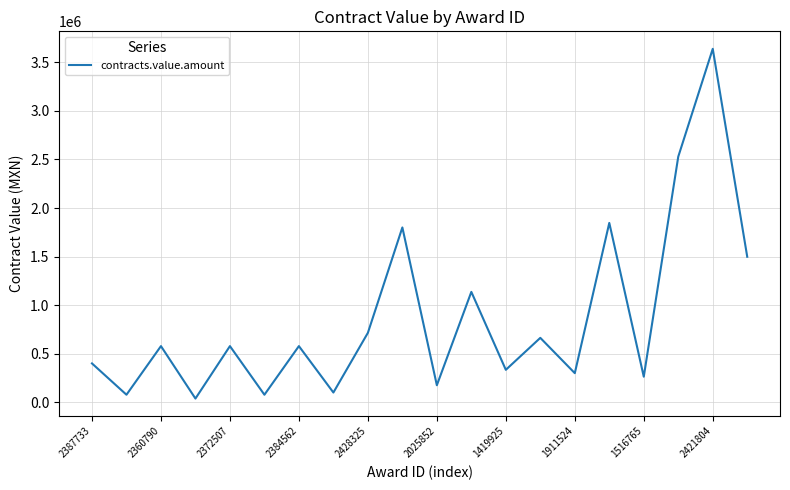

What is the greatest value displayed?

3639029.6